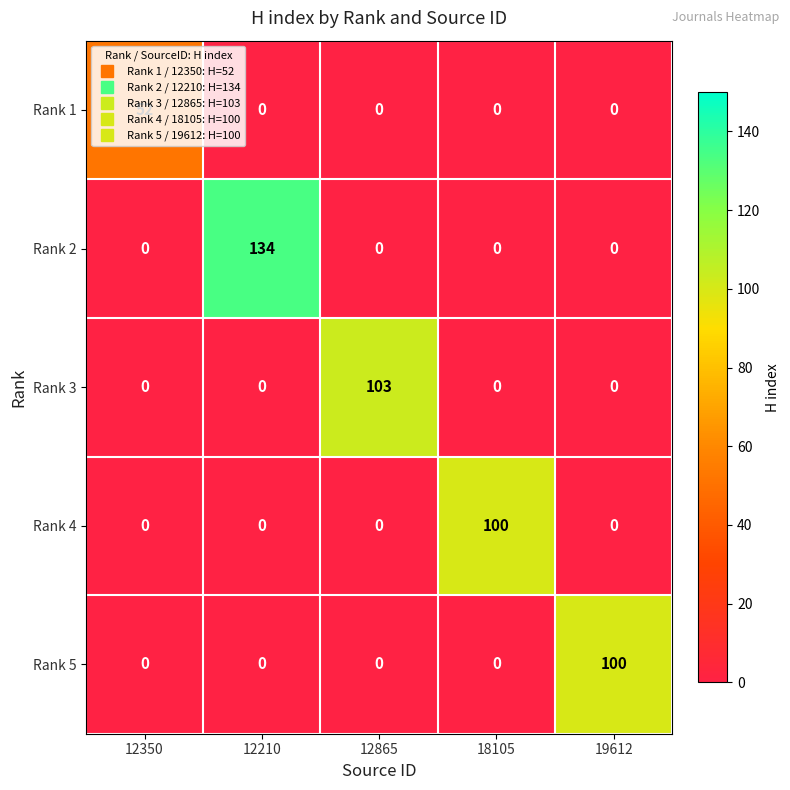

Is it true that Rank 5 equals -34 at 12350?

False